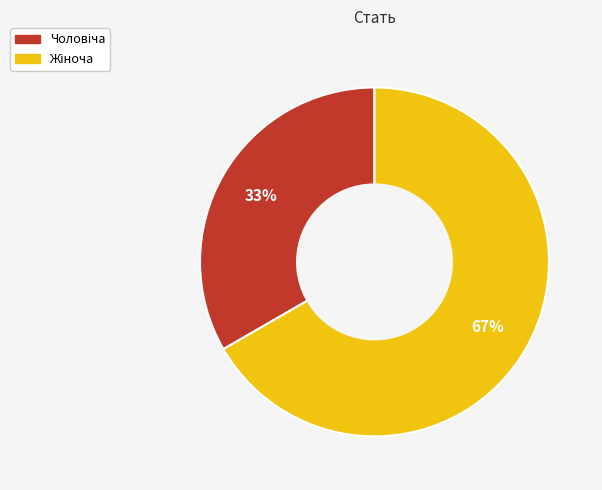

To the nearest percent, what is the average slice percentage?

50%